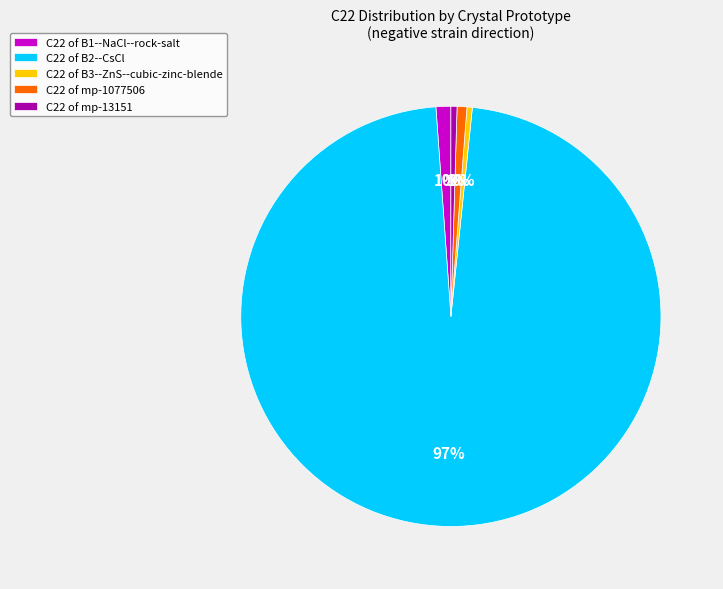

True or false: C22 of B3--ZnS--cubic-zinc-blende accounts for 15% of the total.

False